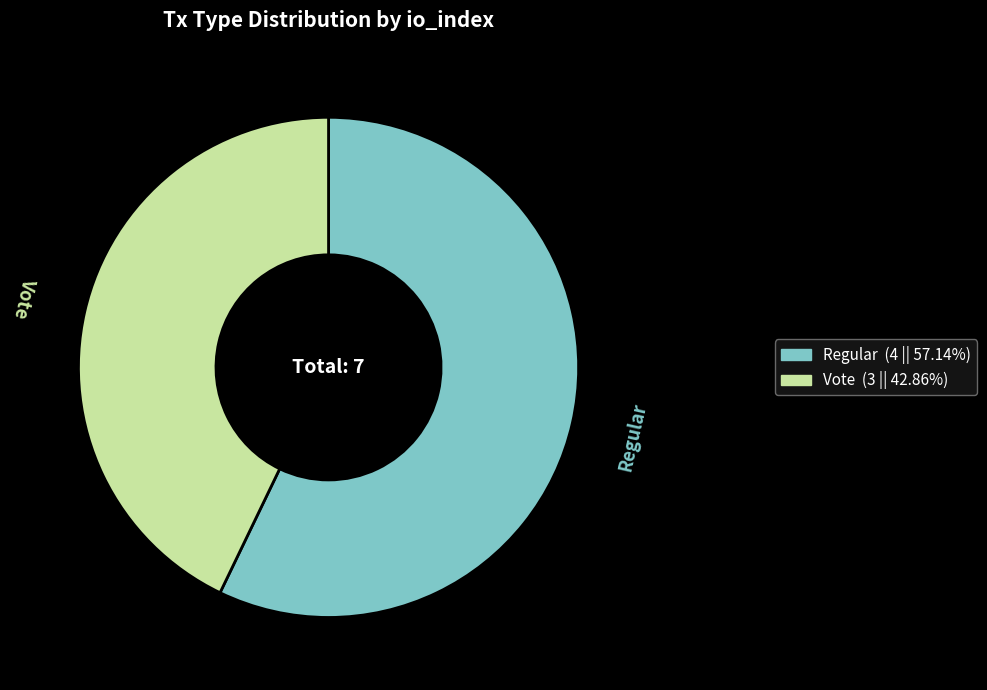

What is the smallest slice in the pie chart?

Vote